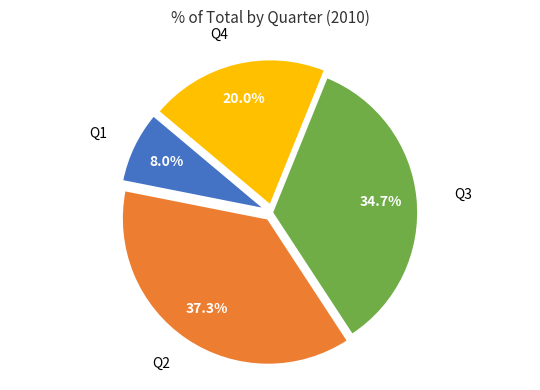

Is there any slice that represents more than half of the pie?

No